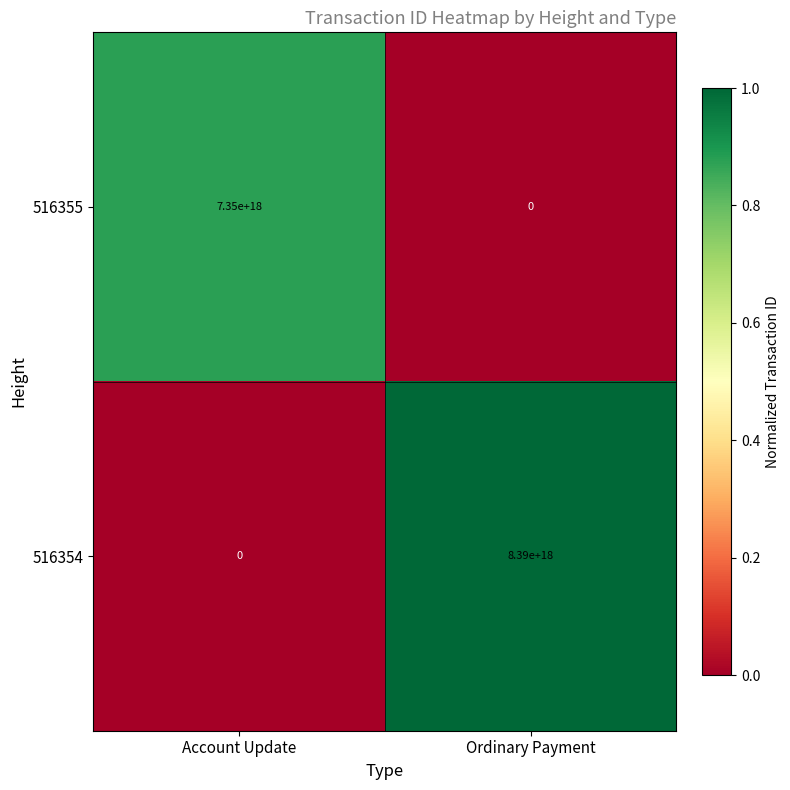

List the series in order of their peak value, lowest first.

516355, 516354